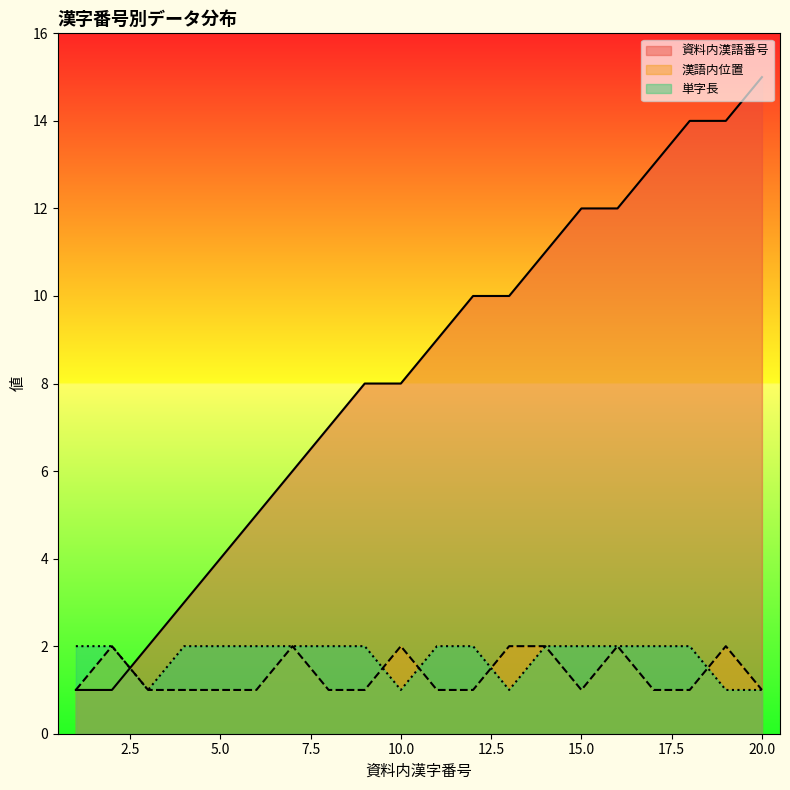

Between 14 and 16, which series saw the biggest shift?

資料内漢語番号